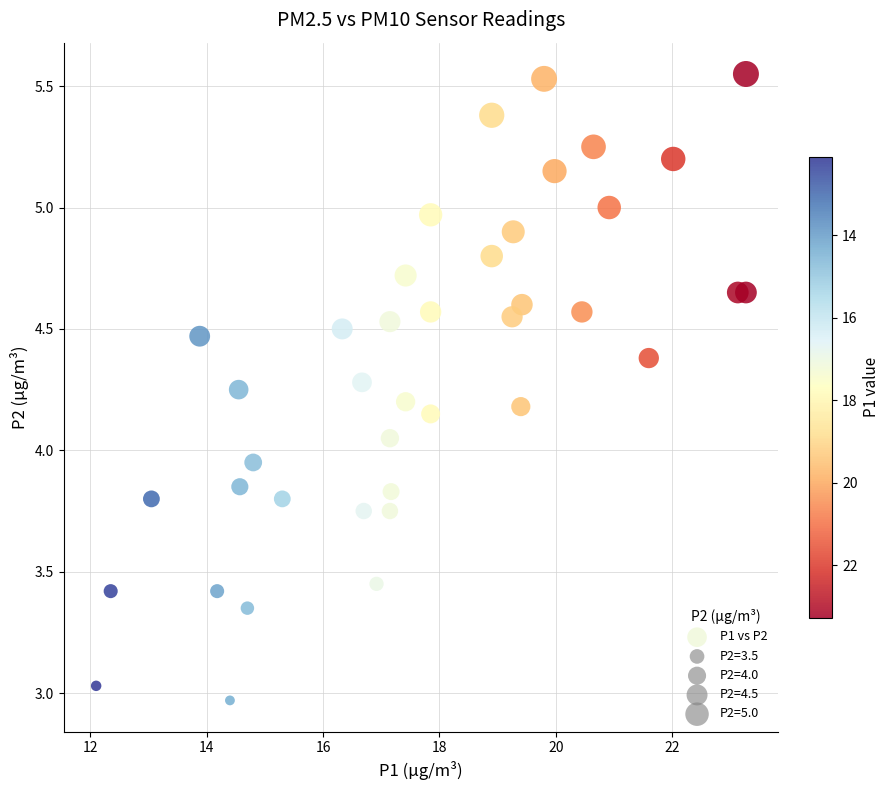

What is the range of Y values (max minus min)?

2.6